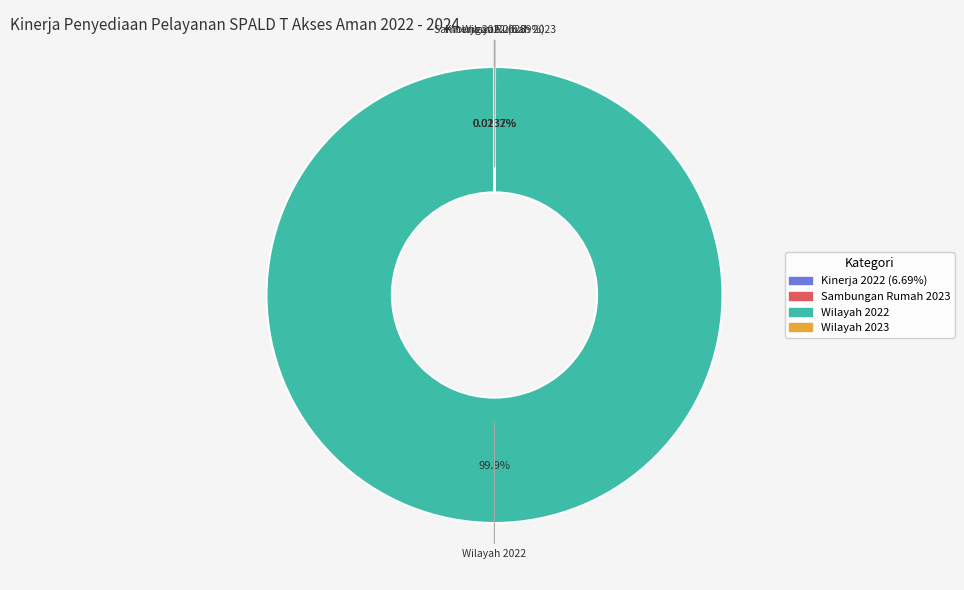

Does any single category account for the majority?

Yes